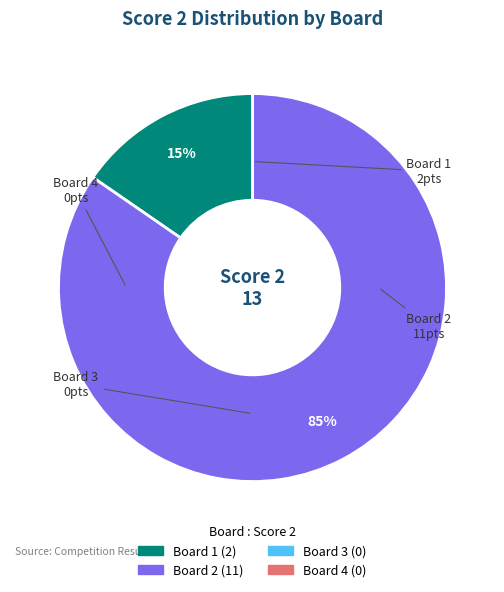

Which category accounts for the majority?

Board 2